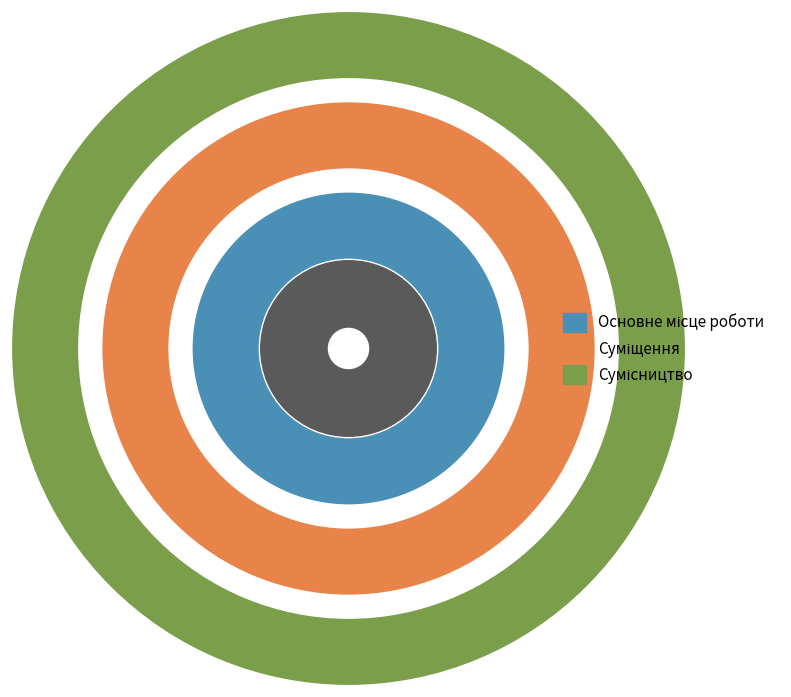

Which category has the smallest portion of the pie?

Основне місце роботи